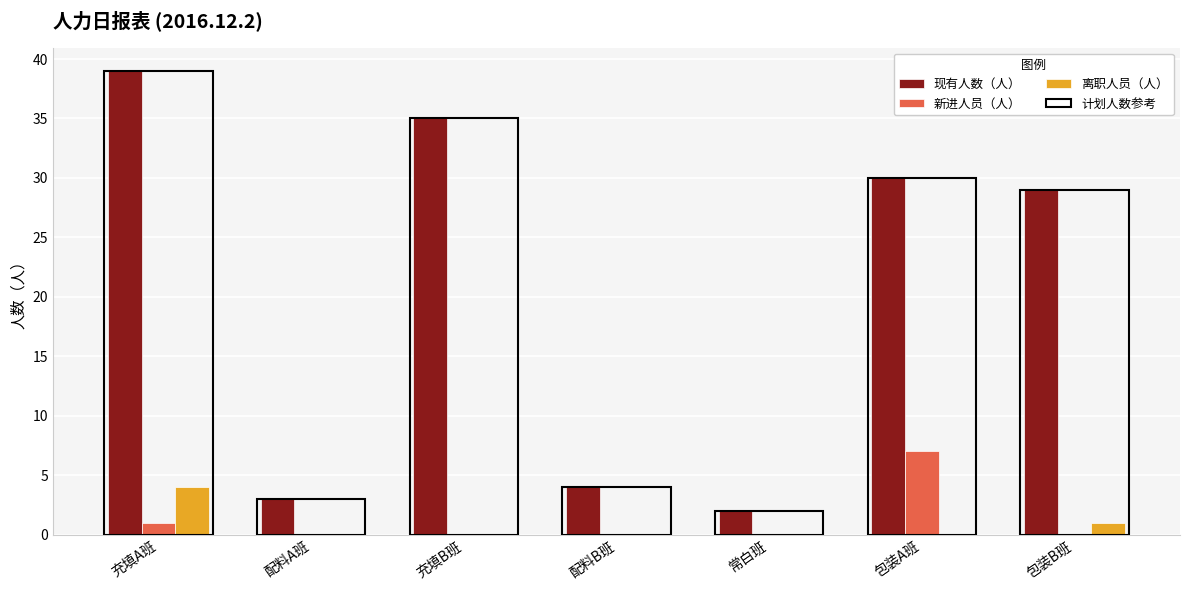

Reading left to right, list all the values displayed in this chart.

现有人数（人）: 39	3	35	4	2	30	29
新进人员（人）: 1	0	0	0	0	7	0
离职人员（人）: 4	0	0	0	0	0	1
计划人数参考: 39	3	35	4	2	30	29